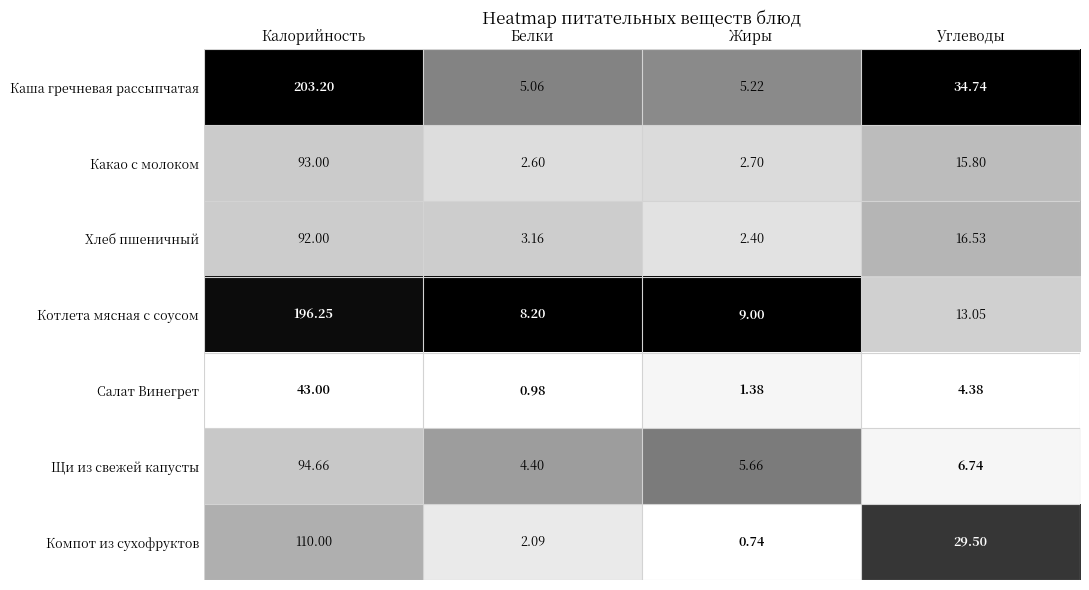

What is the total value across all series at Углеводы?

120.7